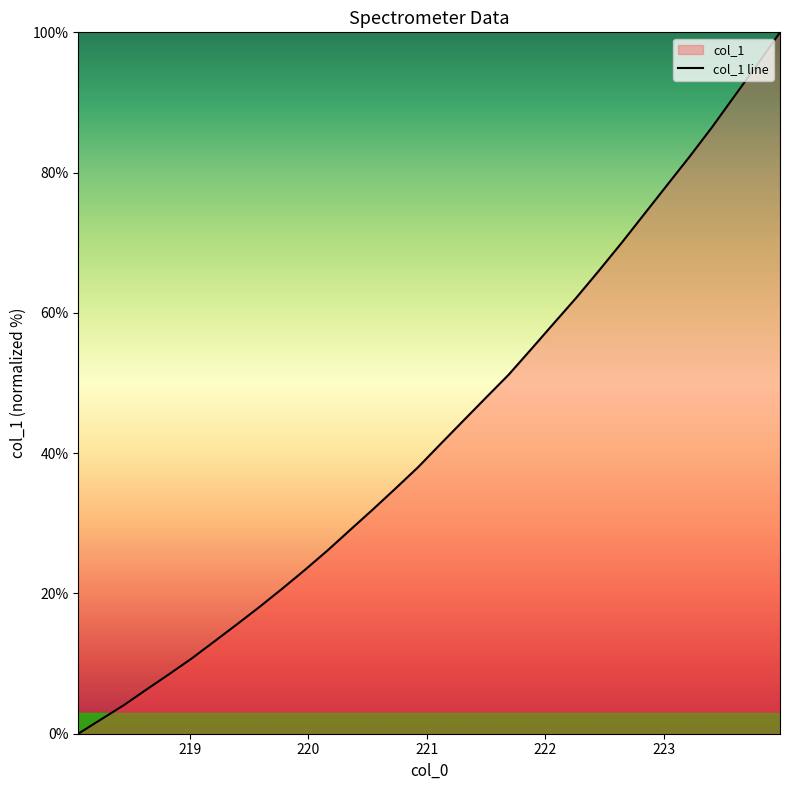

What is the greatest value displayed?

100.0